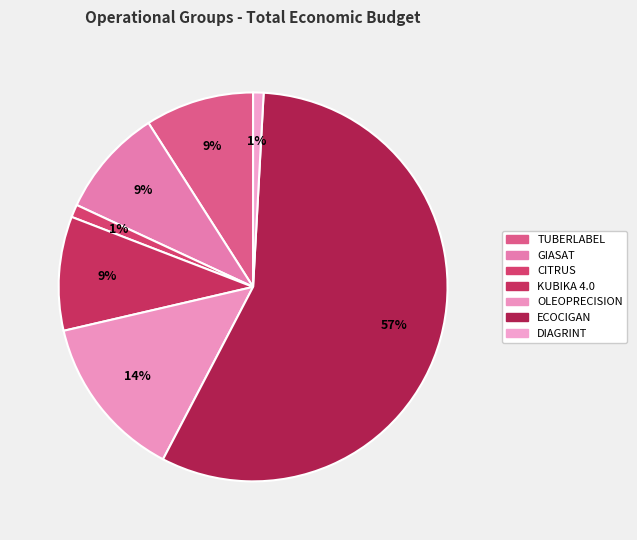

To the nearest percent, what portion does DIAGRINT represent?

1%